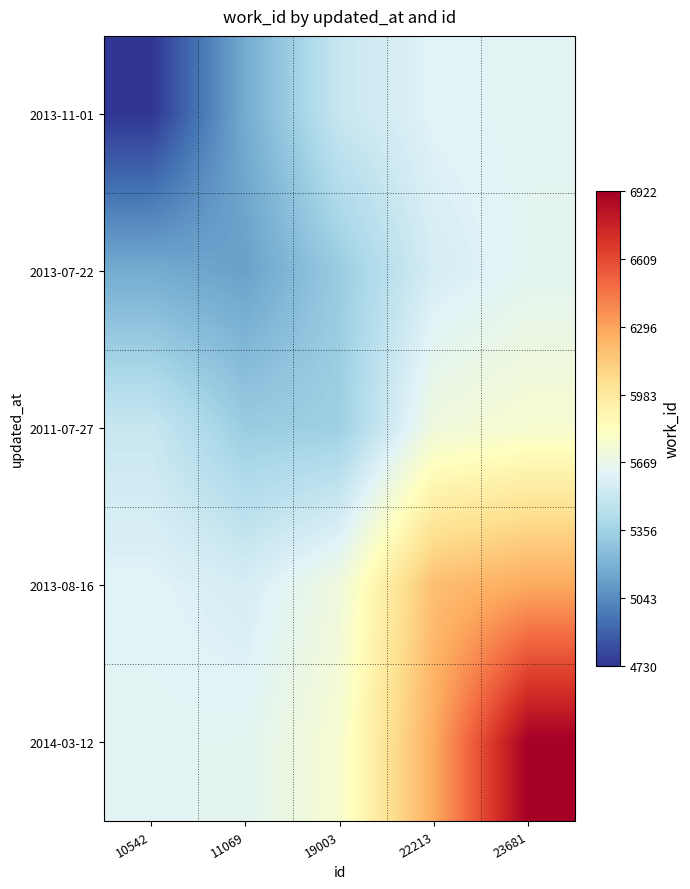

Between 10542 and 23681, which series saw the biggest shift?

2014-03-12